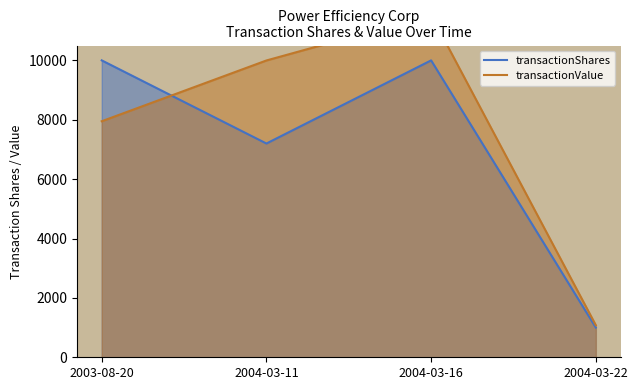

What value does the transactionShares series have at 2003-08-20, to the nearest 10?

10000